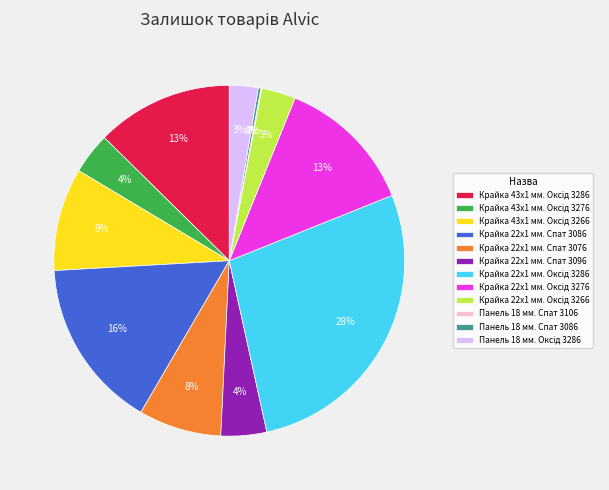

To the nearest percent, what is the difference between the largest and smallest slice percentages?

28%